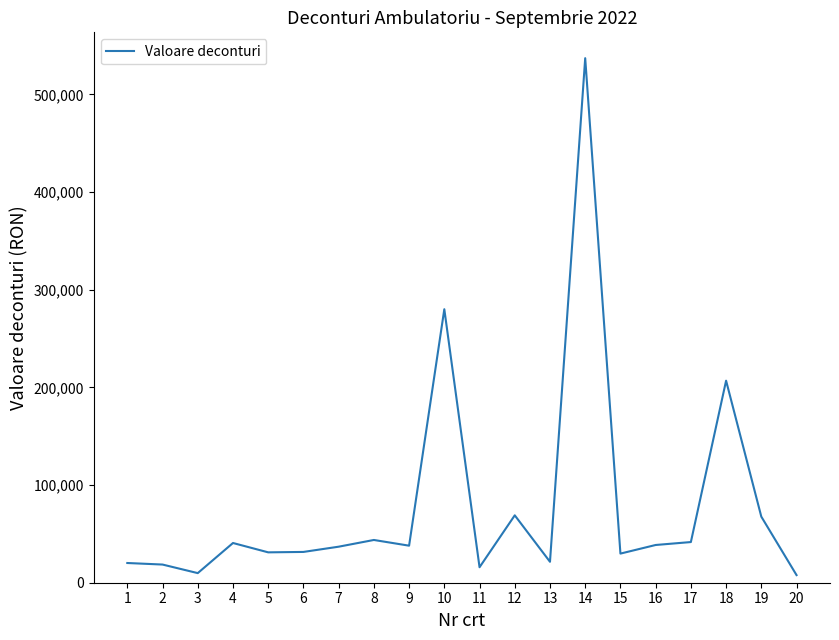

Between 4 and 12, which is larger?

12